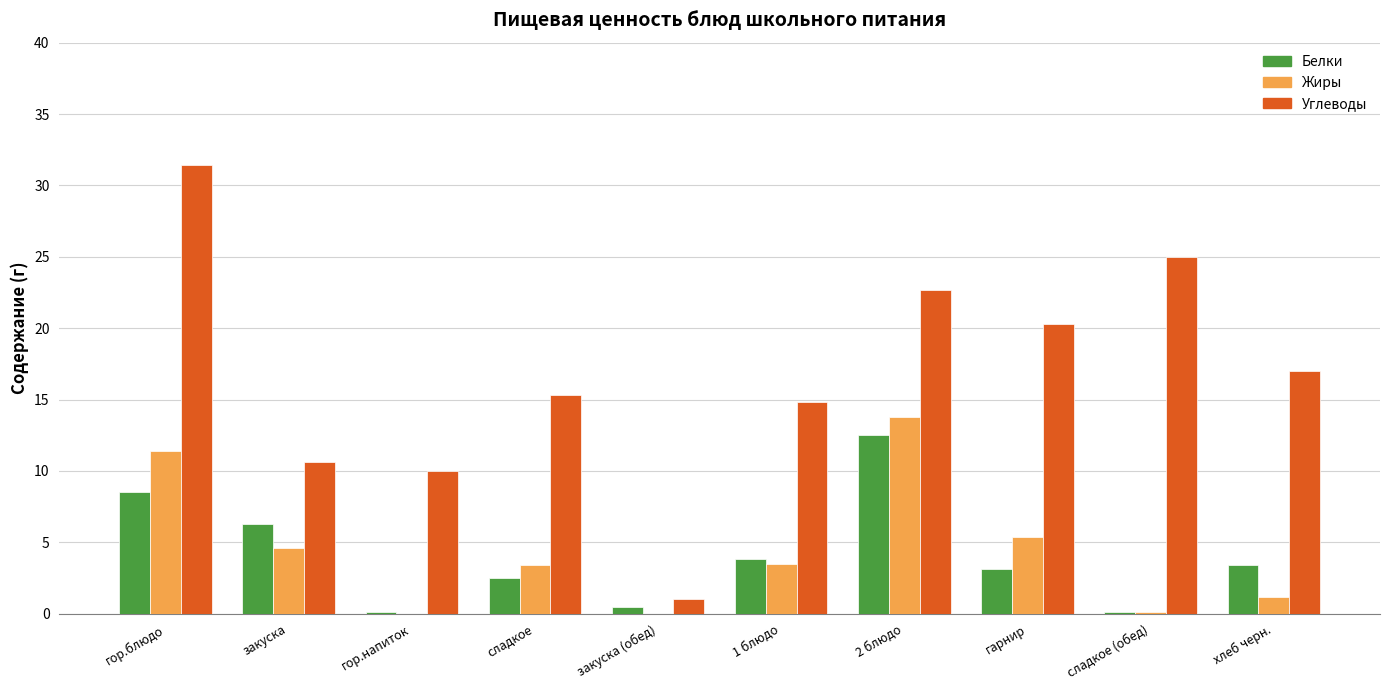

What is the total value across all series at гор.блюдо?

51.3